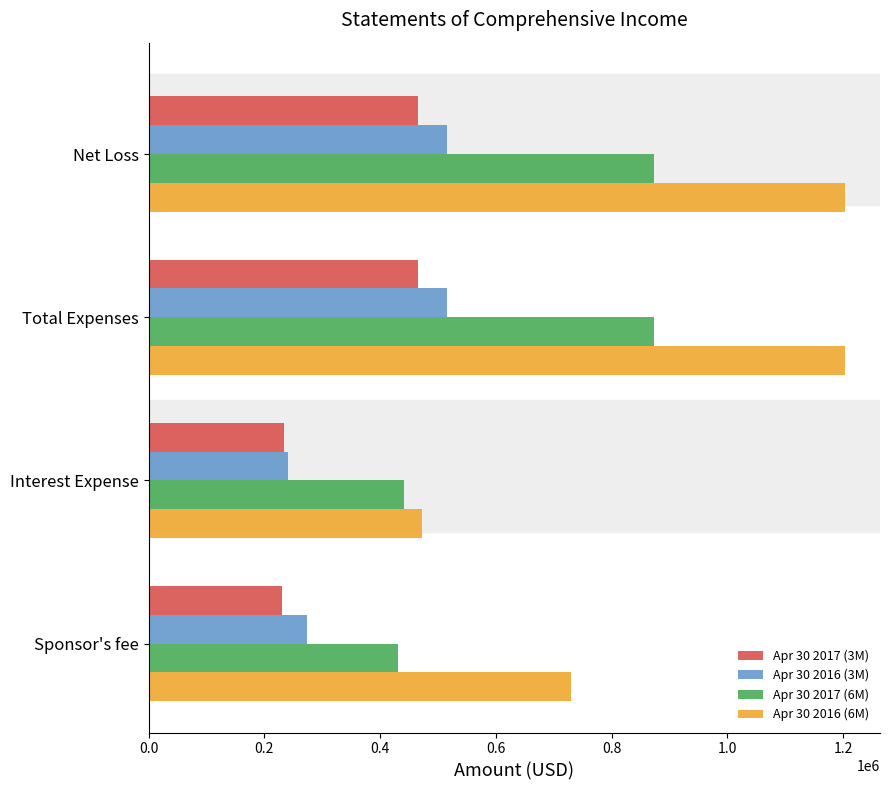

True or false: Apr 30 2017 (3M) has a value of 465466 at Total Expenses.

True